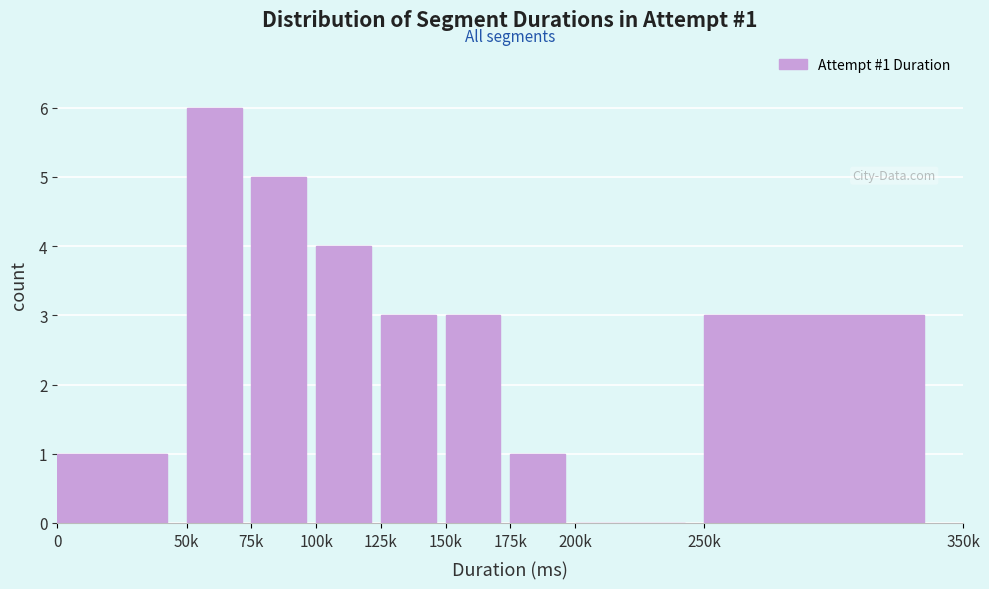

What is the sum of the values at 50k and 250k?

9